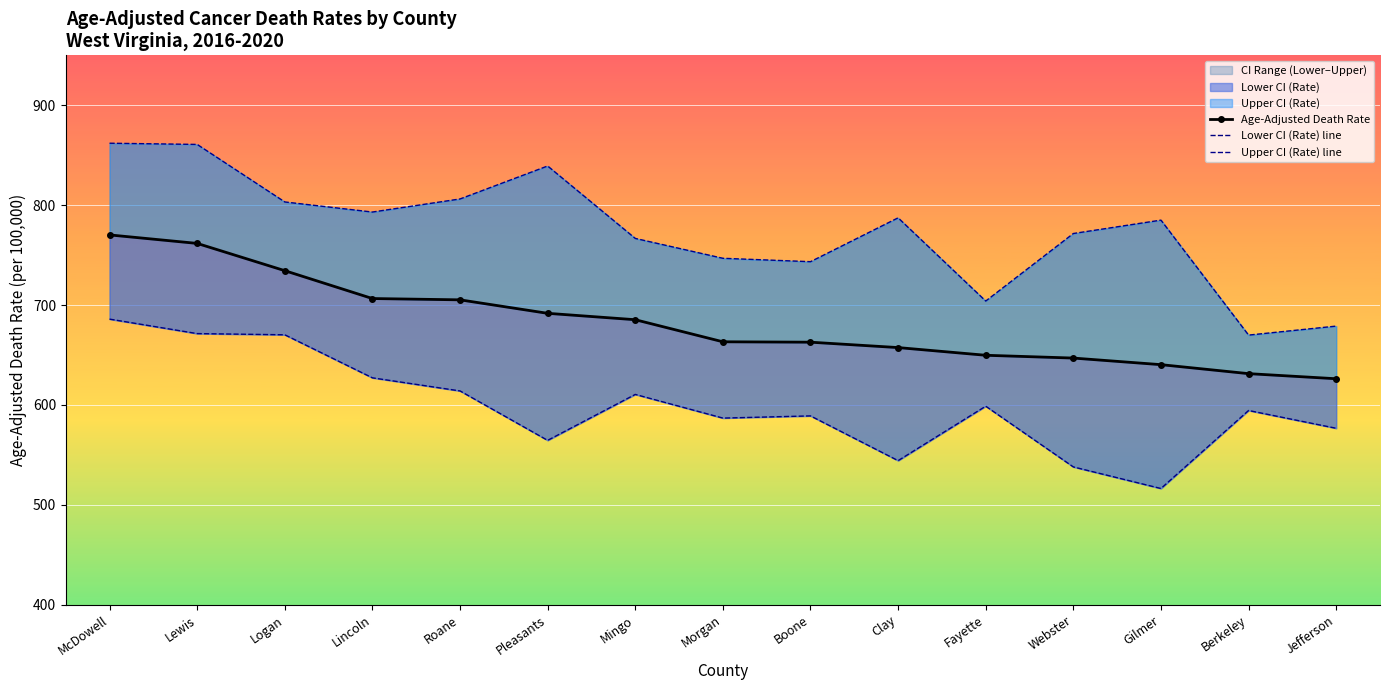

True or false: Upper CI (Rate) line and Lower CI (Rate) line intersect in this chart.

False